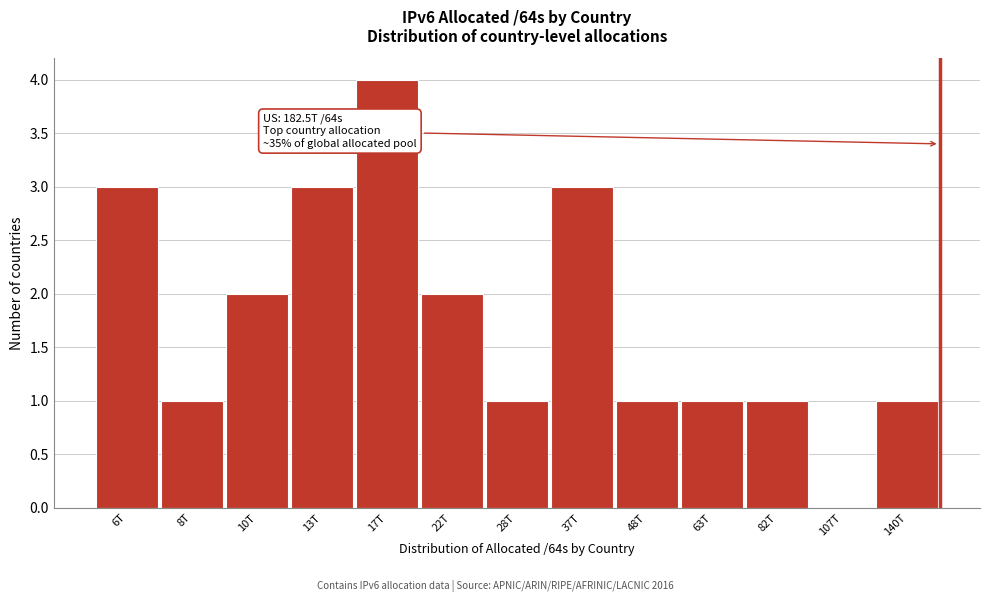

Reading right to left, transcribe all the data shown in this chart.

140T=1	107T=0	82T=1	63T=1	48T=1	37T=3	28T=1	22T=2	17T=4	13T=3	10T=2	8T=1	6T=3